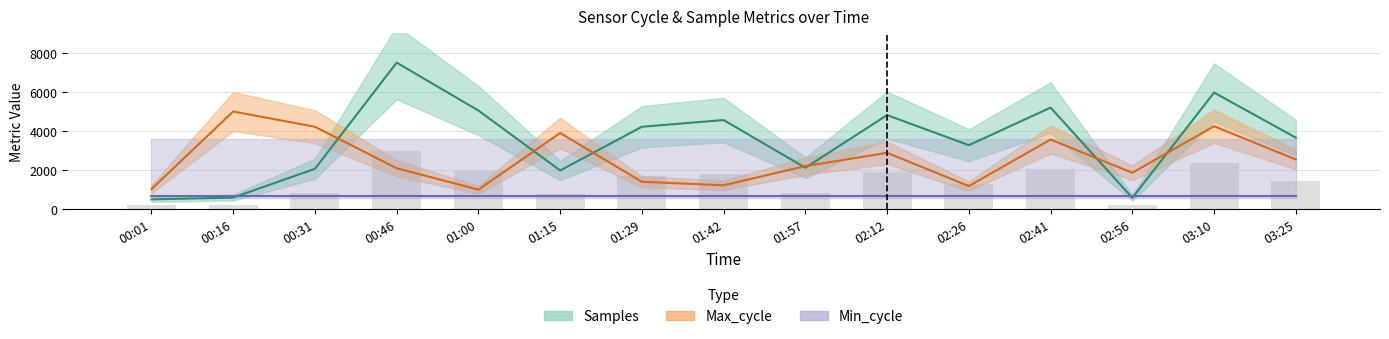

Rank the series by their average value, from lowest to highest.

Min_cycle, Max_cycle, Samples